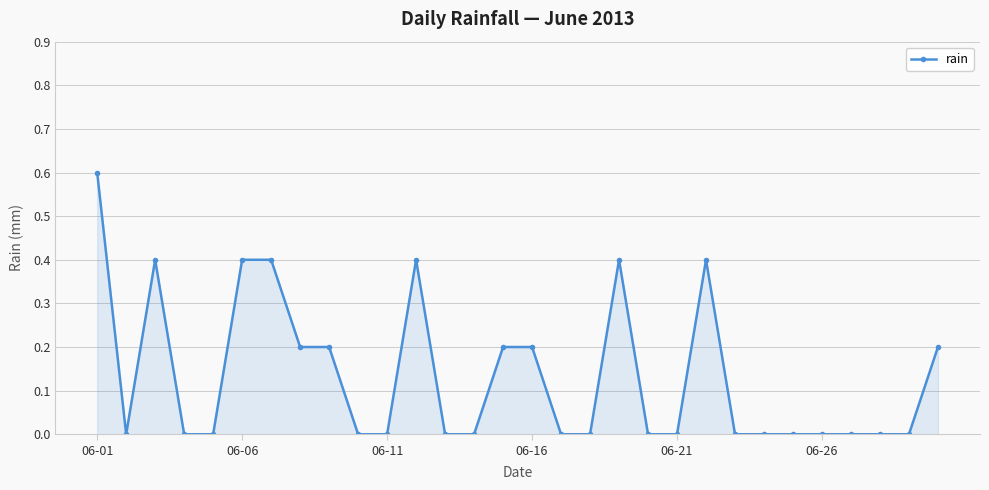

How many categories are shown in the chart?

30